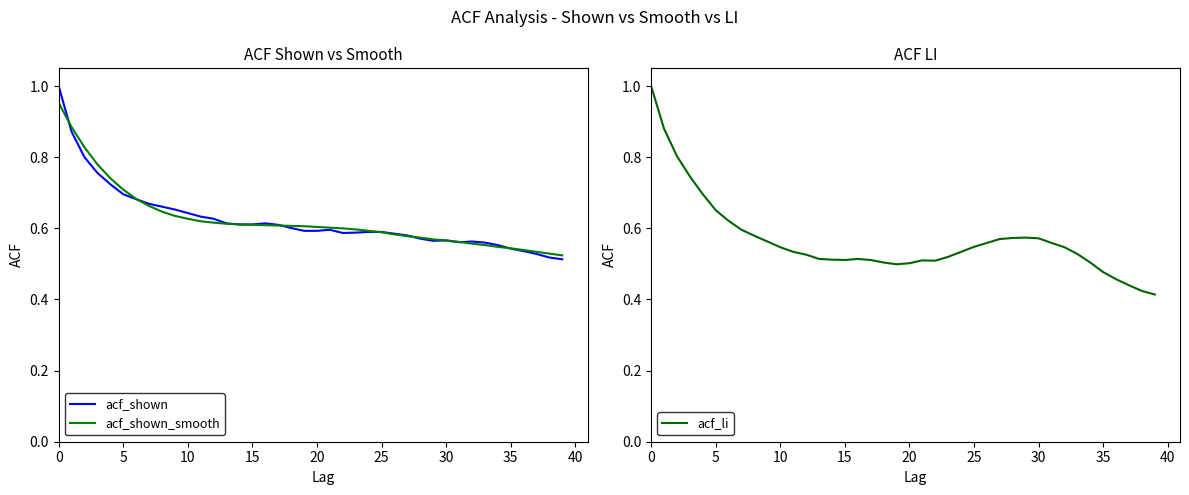

The acf_shown_smooth series shows 0.7 at 5. True or false?

True